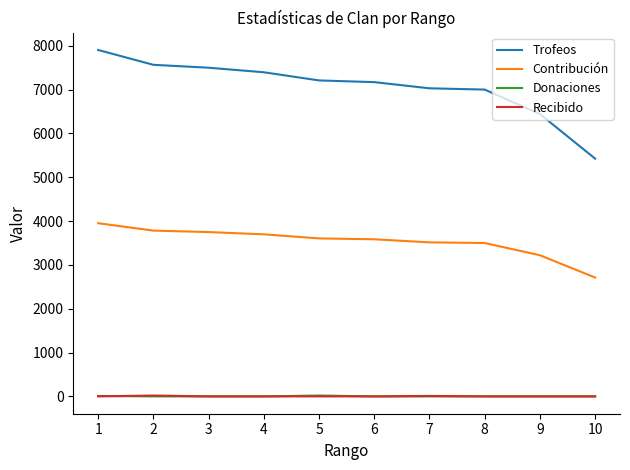

True or false: Trofeos and Recibido cross at least once.

False